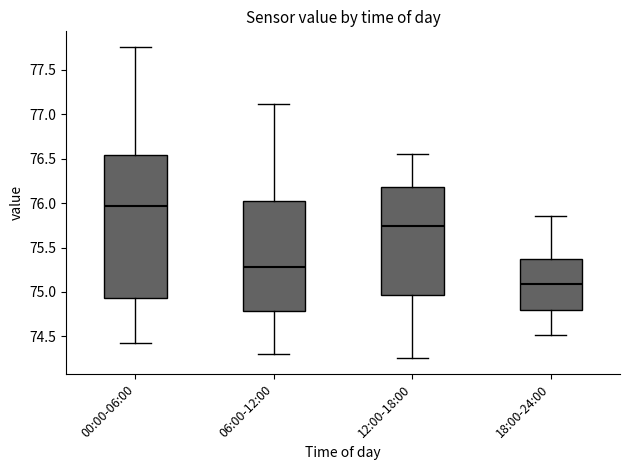

Reading left to right, transcribe this box plot: for each box, give where its median line is, the range the box spans, and where its two whiskers end, as read against the y-axis. The values are not printed on the chart, so give them approximately, as read against the axis.

00:00-06:00: median 75.95, box 74.95 to 76.55, whiskers 74.40 to 77.75
06:00-12:00: median 75.30, box 74.80 to 76.05, whiskers 74.30 to 77.10
12:00-18:00: median 75.75, box 74.95 to 76.20, whiskers 74.25 to 76.55
18:00-24:00: median 75.10, box 74.80 to 75.35, whiskers 74.50 to 75.85